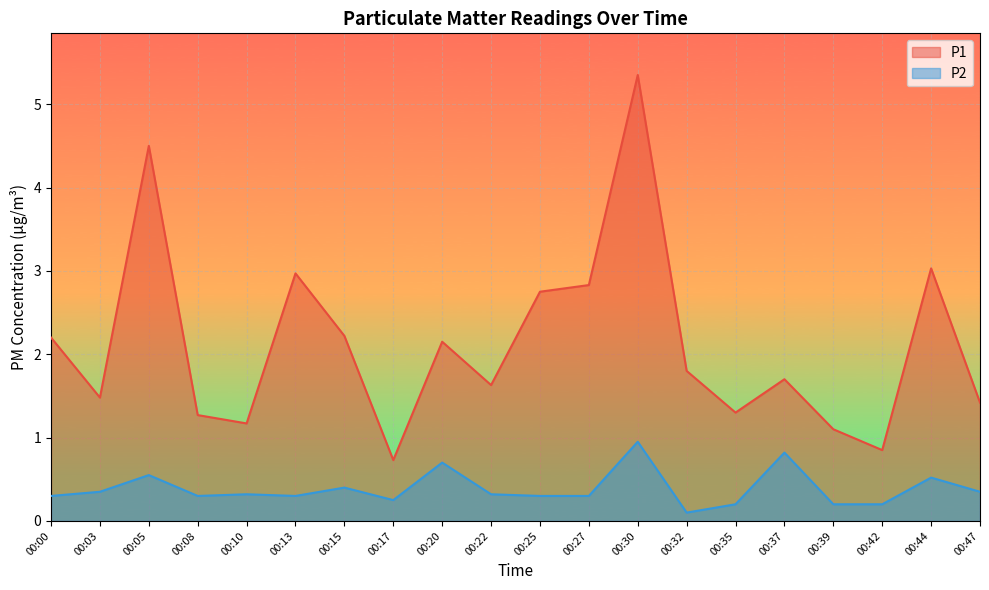

Which category has the highest value in the P2 series?

00:30